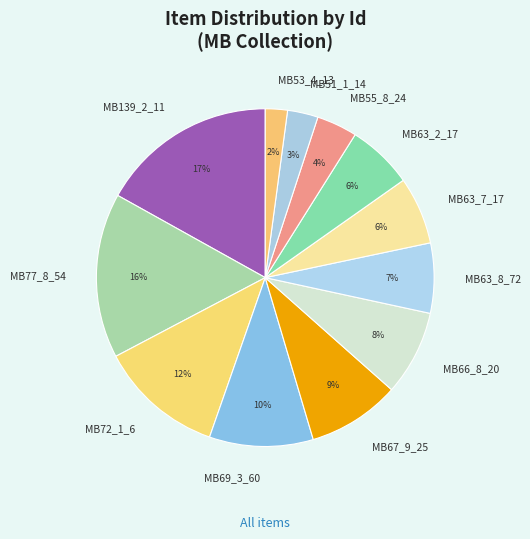

True or false: MB63_8_72 accounts for 12% of the total.

False